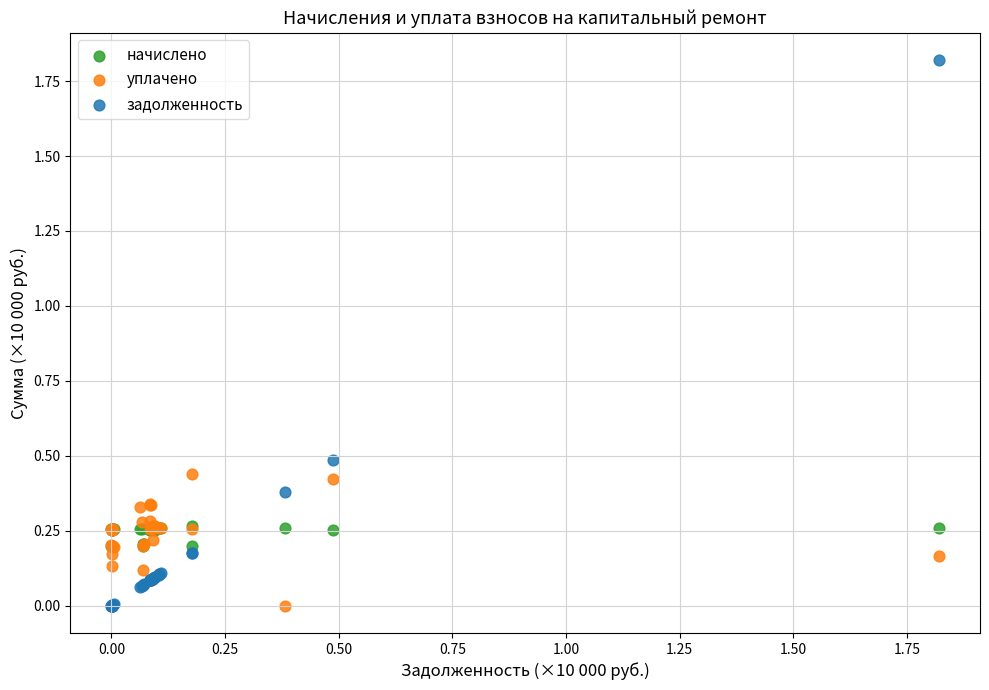

Which series contains the highest Y value?

задолженность